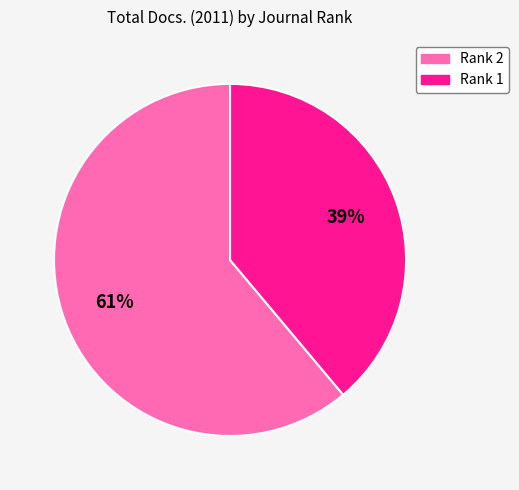

Is there a majority slice in this chart?

Yes